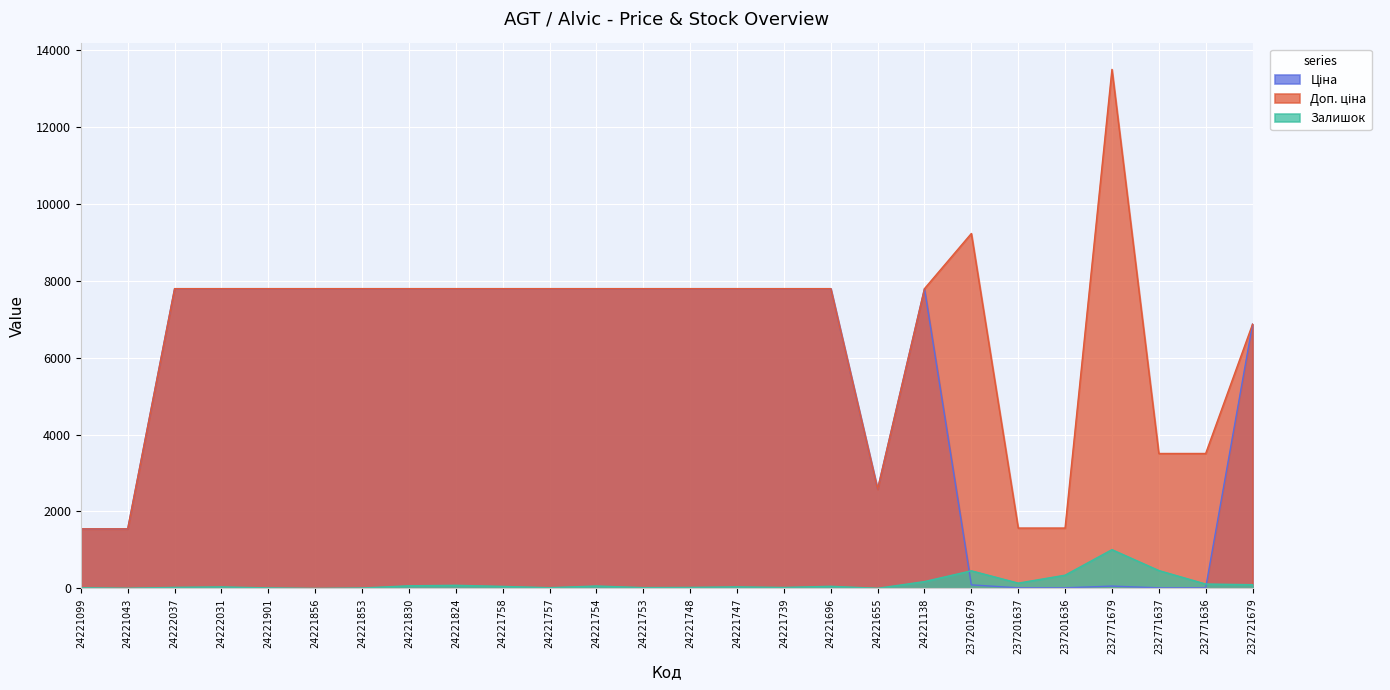

How many values in Залишок are above zero?

25